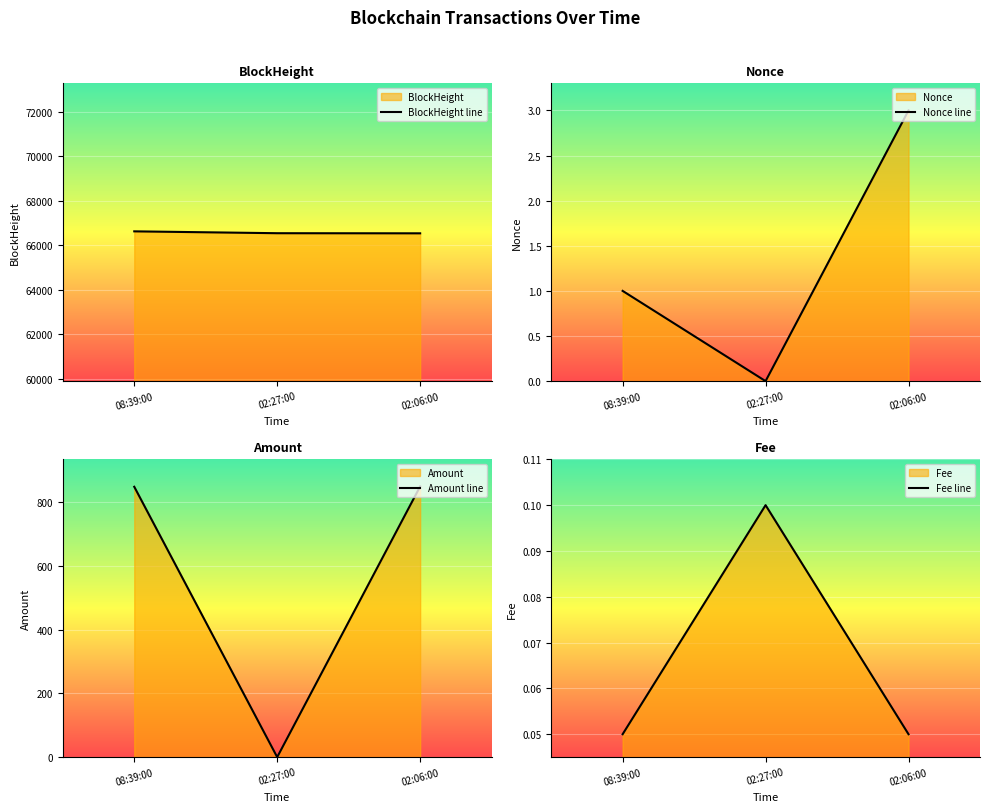

True or false: Nonce line has a value of 1.0 at 08:39:00.

True